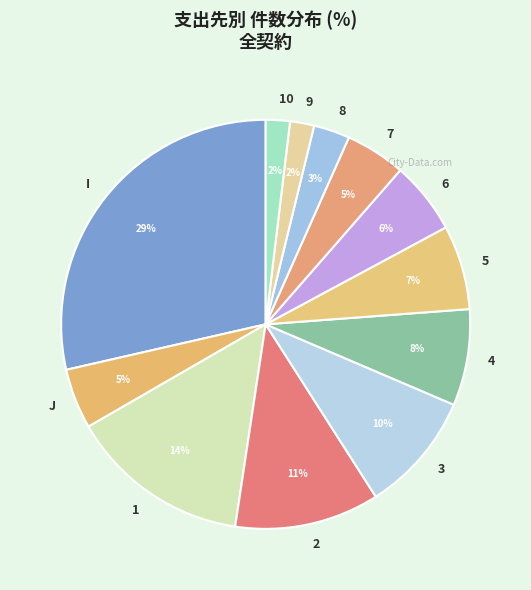

What percentage is the 5 slice, to the nearest percent?

7%